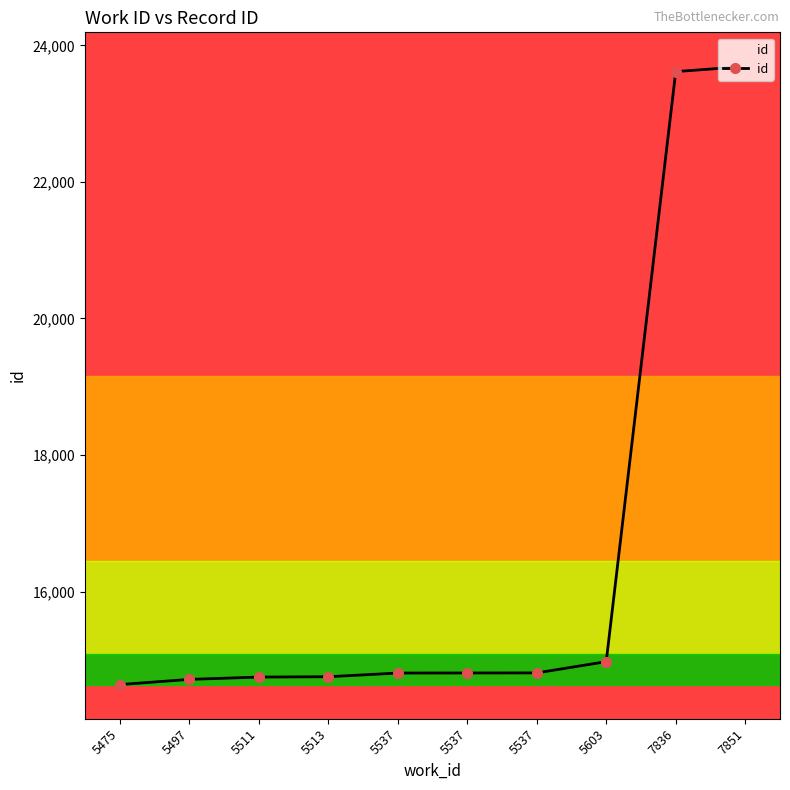

How many data points does each series have?

10